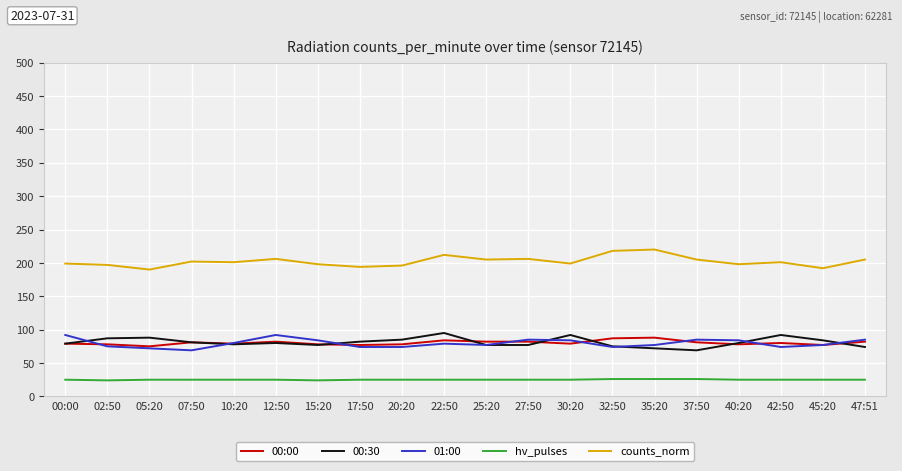

What is the difference between the second highest and second lowest values in the 01:00 series?

20